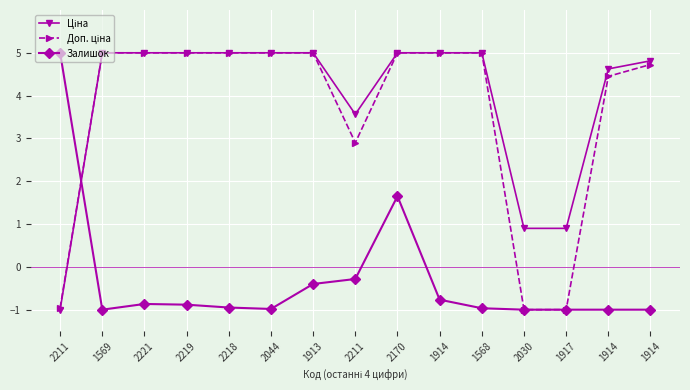

Is this an area chart (filled region under the line)?

No